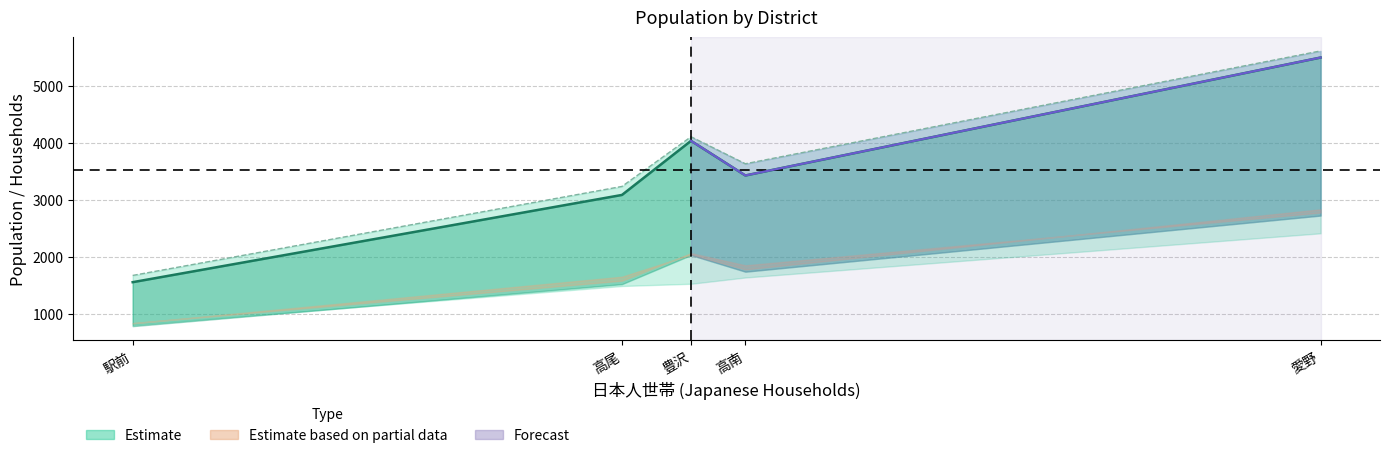

Reading right to left, list all the values displayed in this chart.

5490	3424	4031	3083	1555